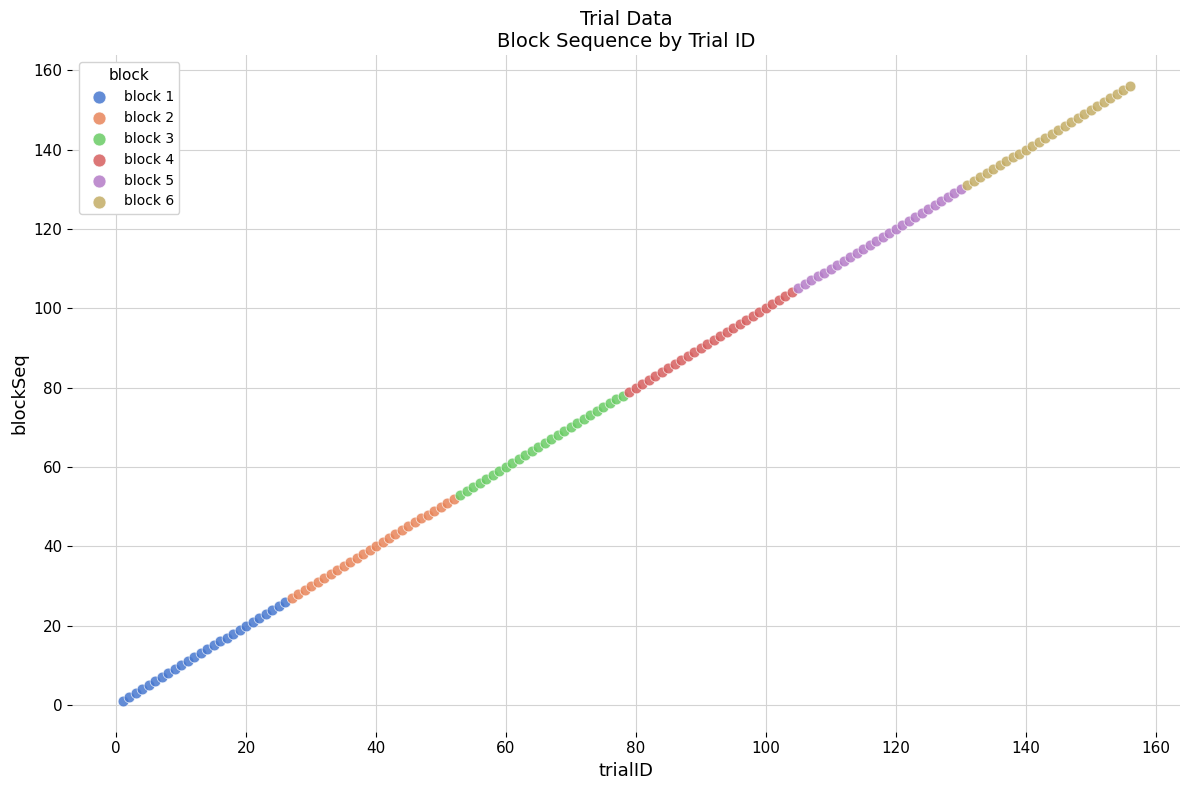

Which series contains the highest Y value?

block 6